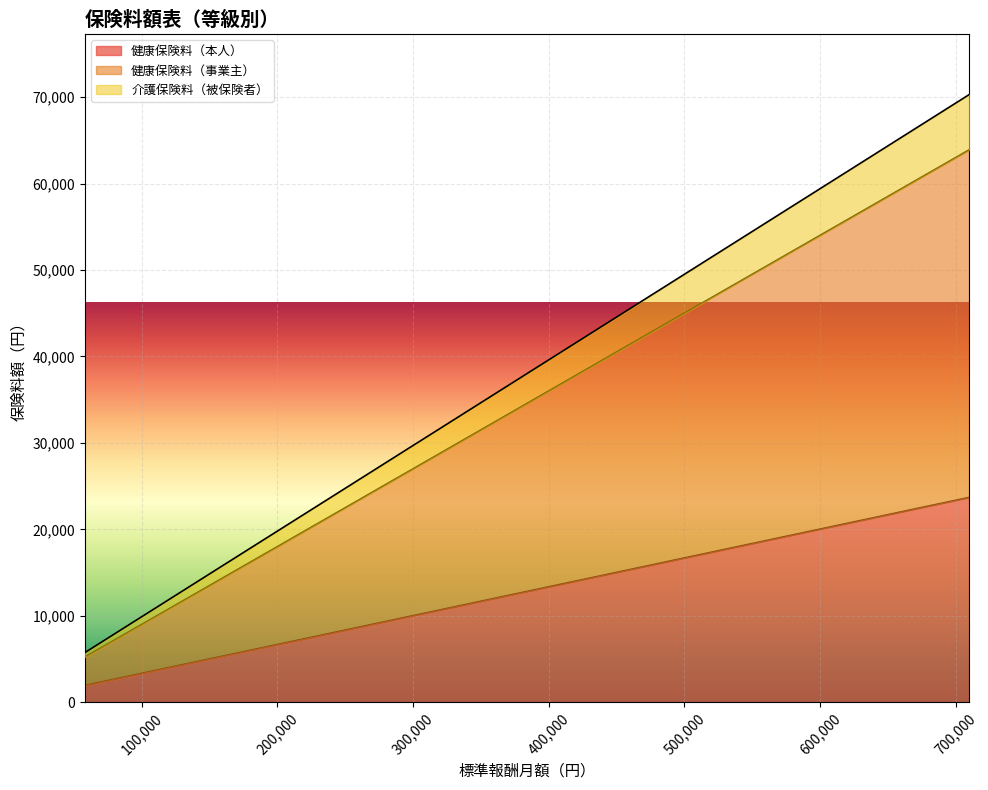

The 介護保険料（被保険者） series shows 25740 at 260000. True or false?

True